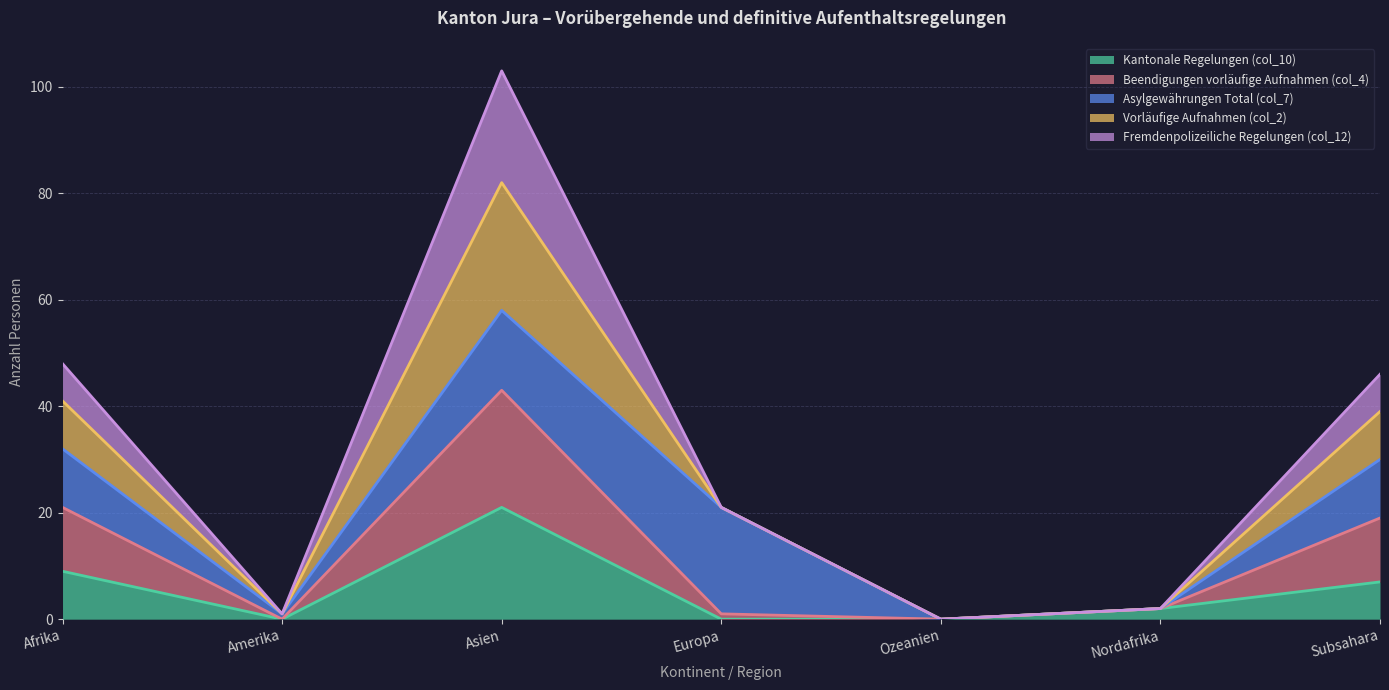

True or false: Kantonale Regelungen (col_10) and Beendigungen vorläufige Aufnahmen (col_4) intersect in this chart.

False